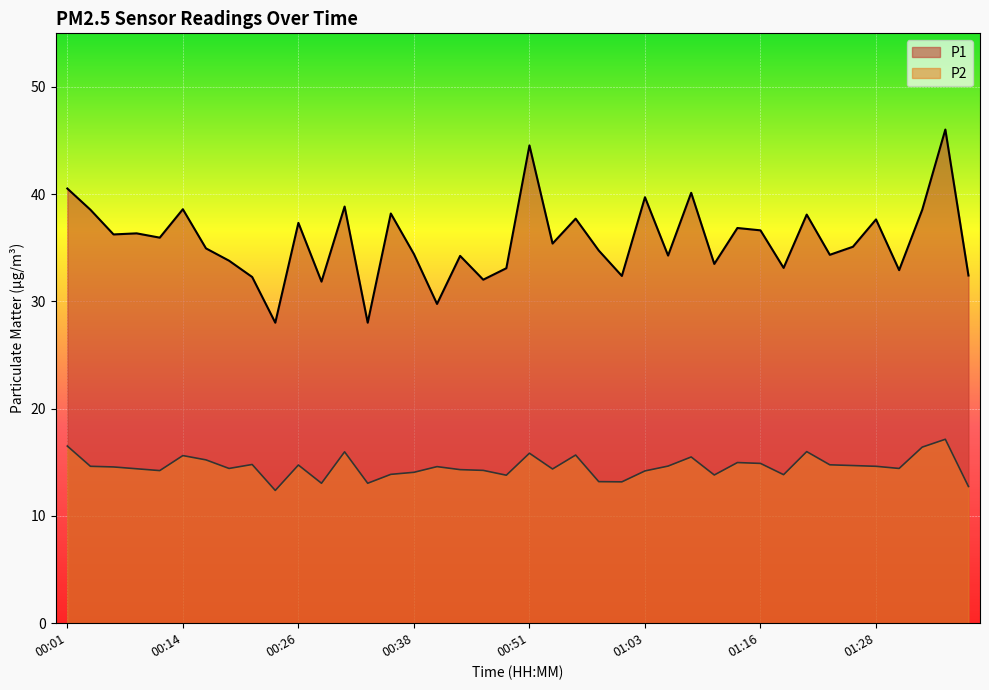

Where is the first local maximum for P1?

00:09